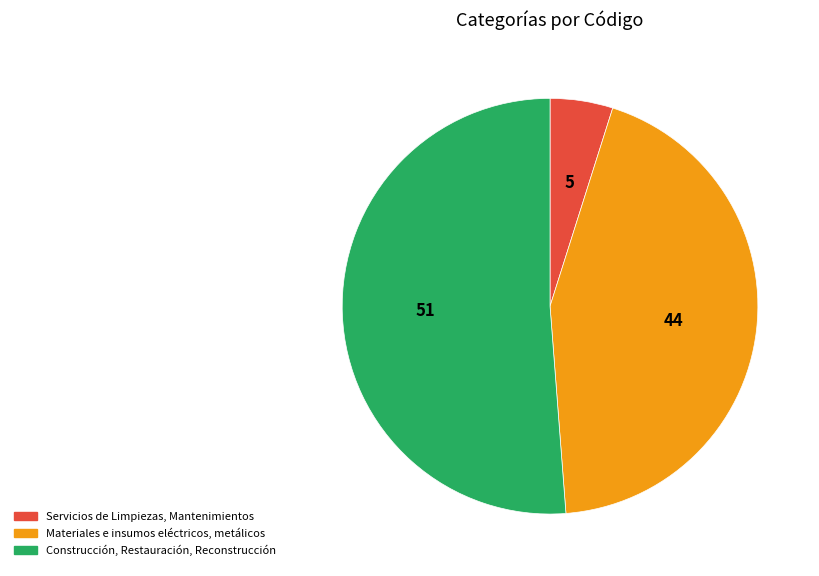

True or false: Materiales e insumos eléctricos, metálicos accounts for 54% of the total.

False